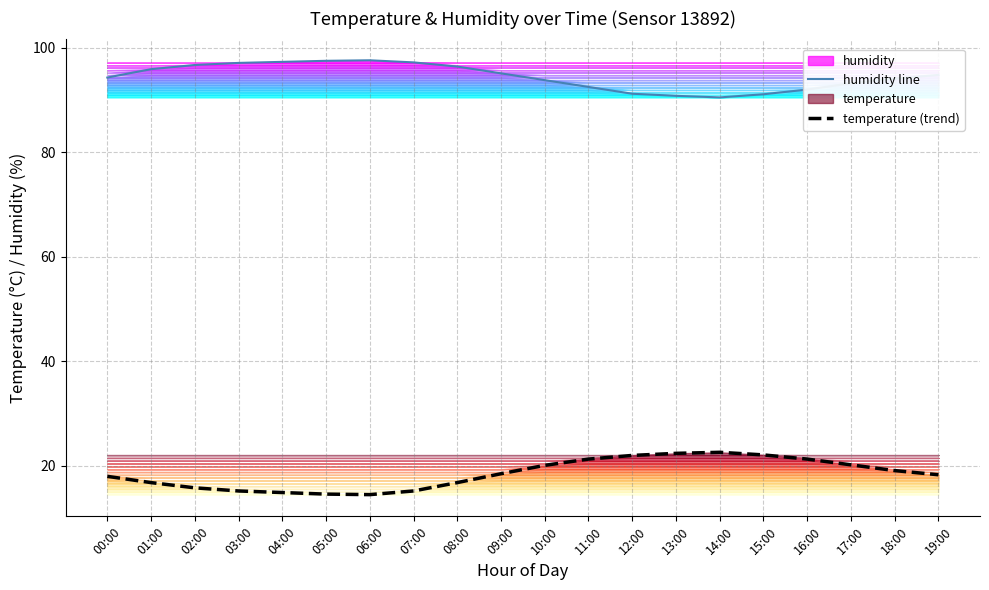

Which series has the largest range (max minus min)?

temperature (trend)